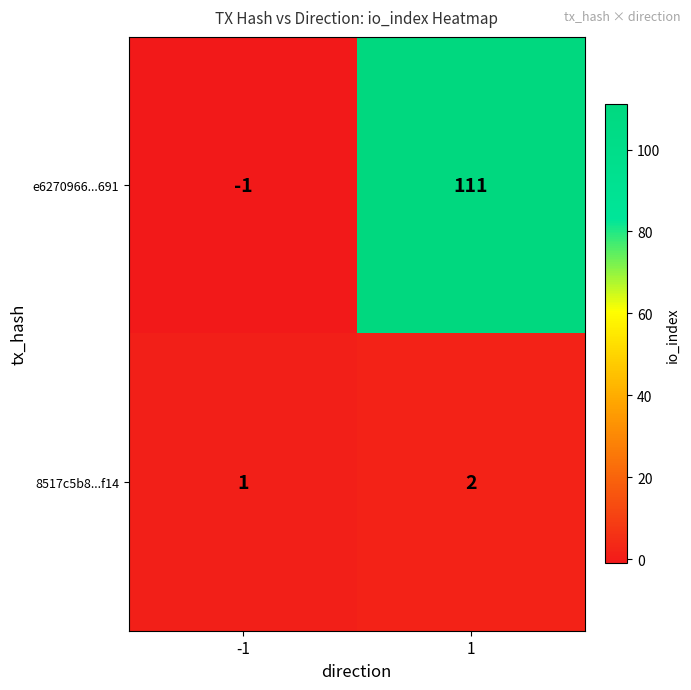

What is the sum of the e6270966...691 values at 1 and -1?

110